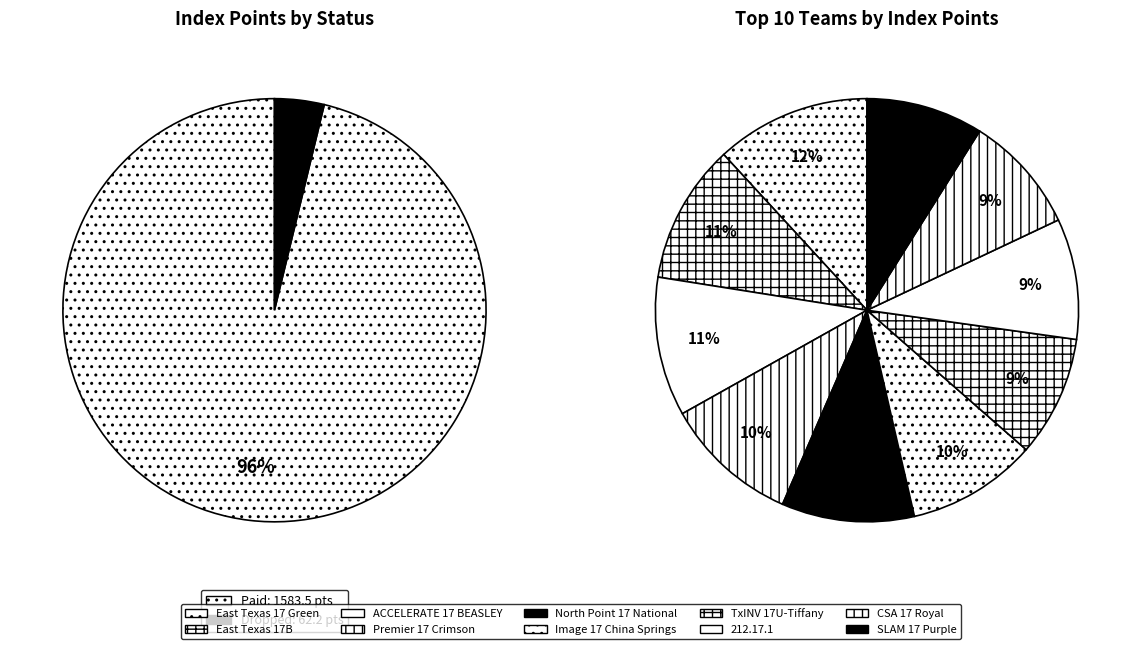

What is the largest slice in the pie chart?

East Texas 17 Green